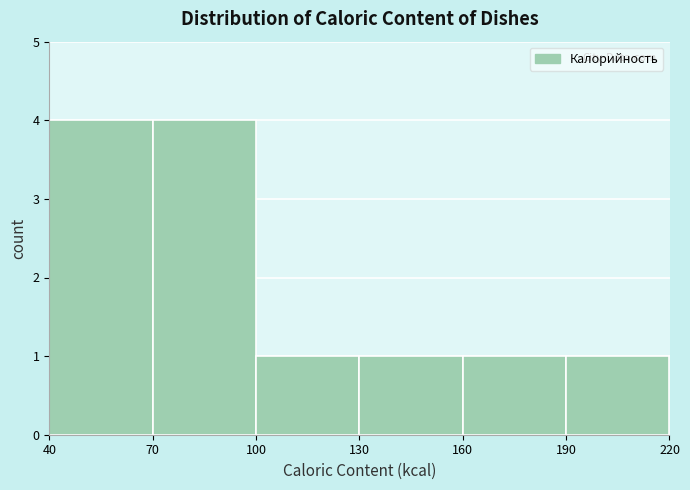

Reading left to right, list every bar in this chart as the range it spans on the x-axis followed by its height. The values are not printed on the chart, so give them approximately, as read against the axis.

40 to 70: 4
70 to 100: 4
100 to 130: 1
130 to 160: 1
160 to 190: 1
190 to 220: 1